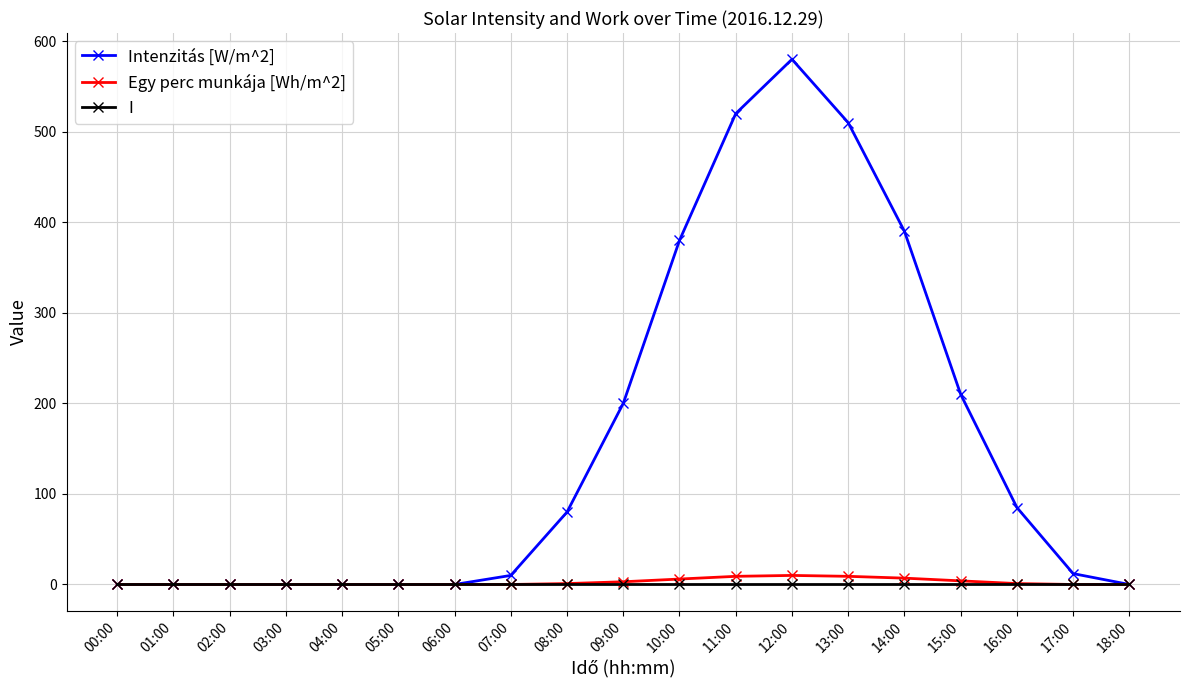

Which label corresponds to the largest value in the chart?

12:00